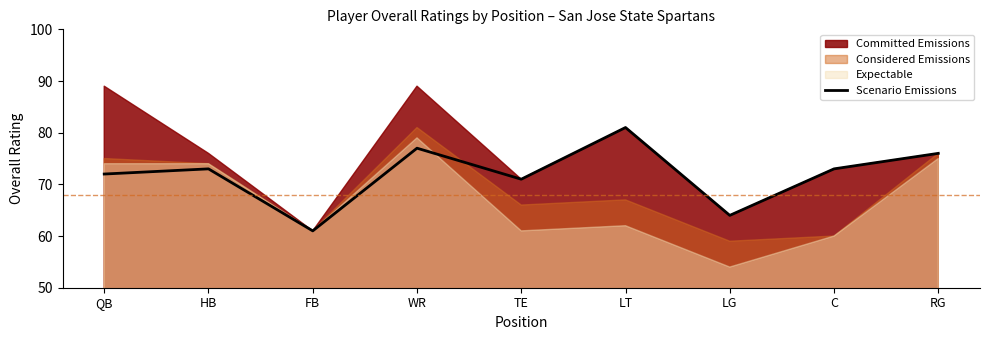

How many data points are less than 73?

4